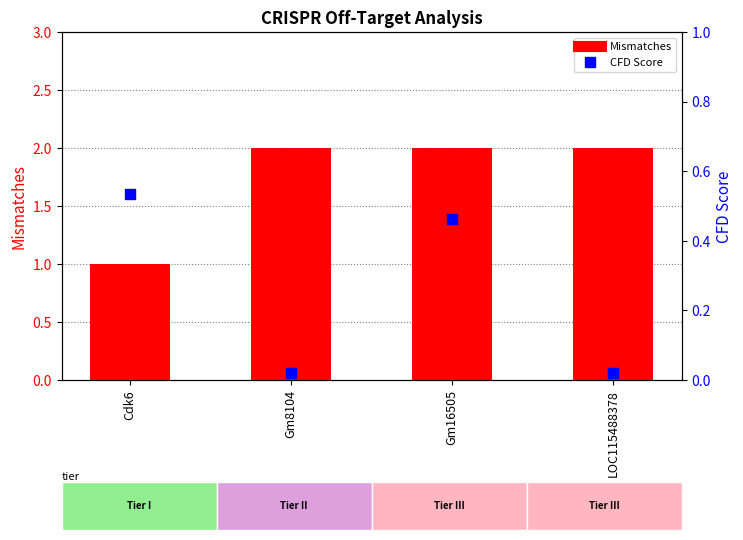

At which category is the sum across all series the highest?

Gm16505